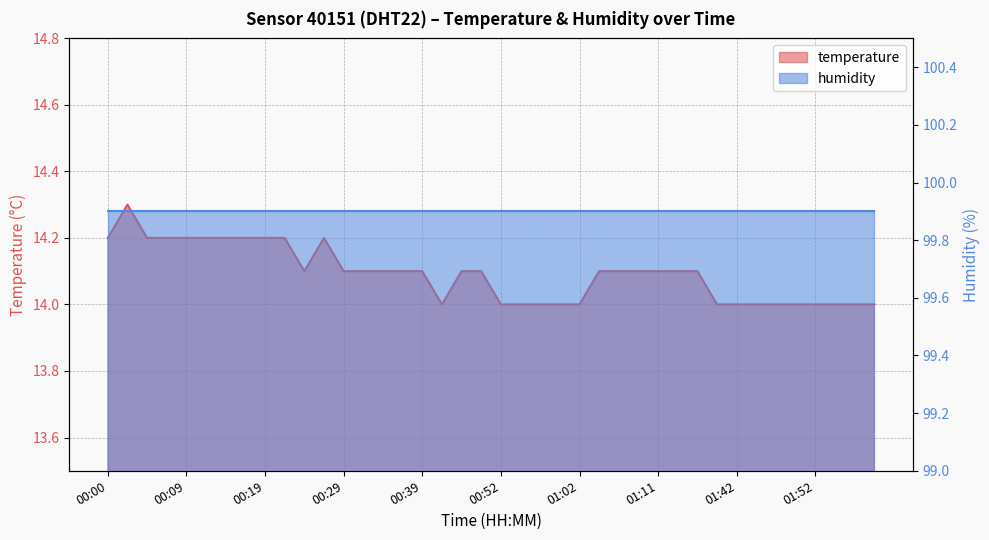

What is the difference between the values at 01:57 and 00:17?

0.2